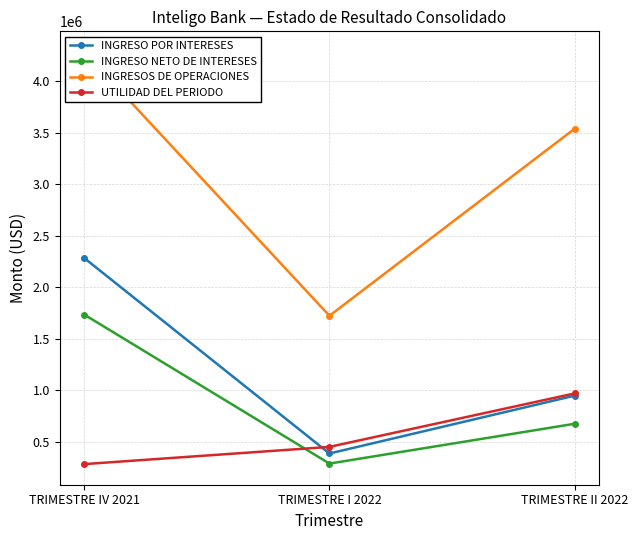

How many data points in INGRESO NETO DE INTERESES are less than 677345?

1